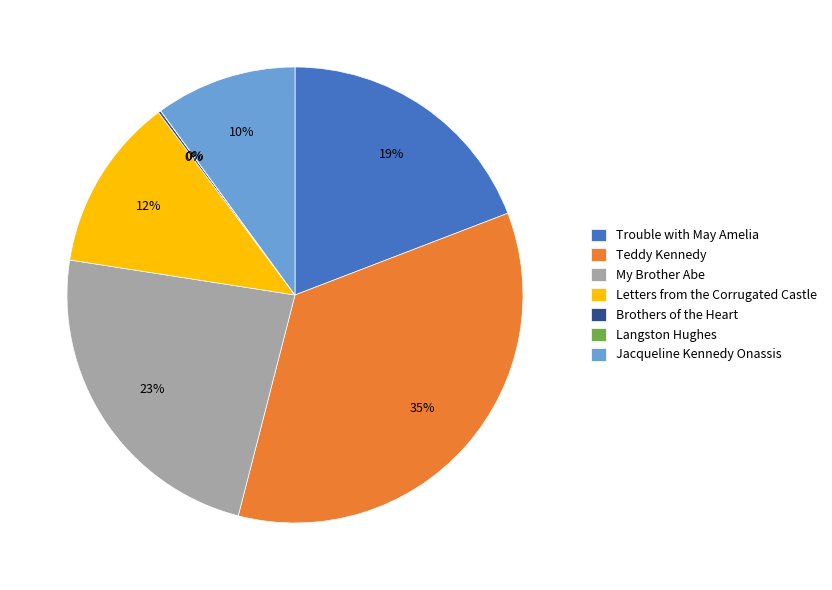

To the nearest percent, what is the average slice percentage?

14%